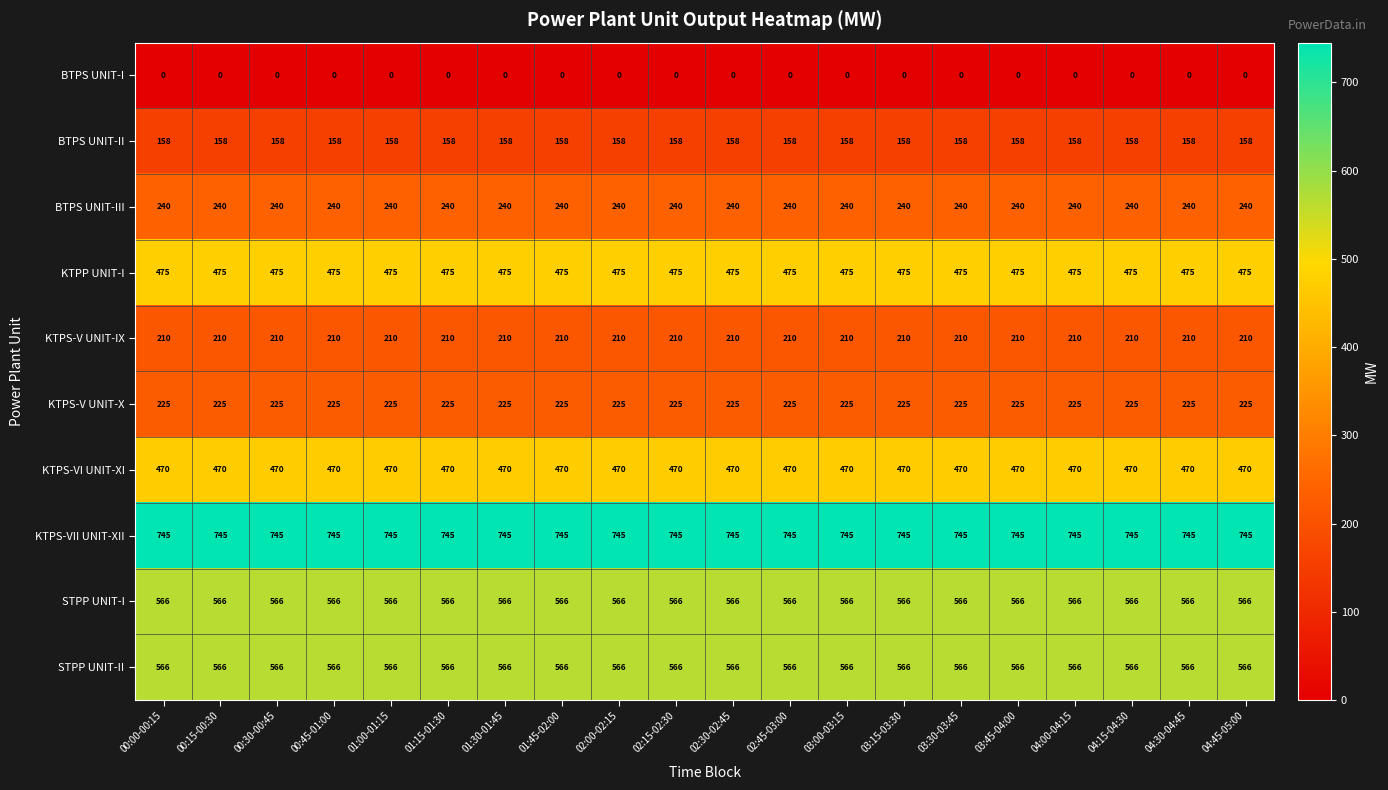

What is the spread (max minus min) of values at 00:30-00:45?

745